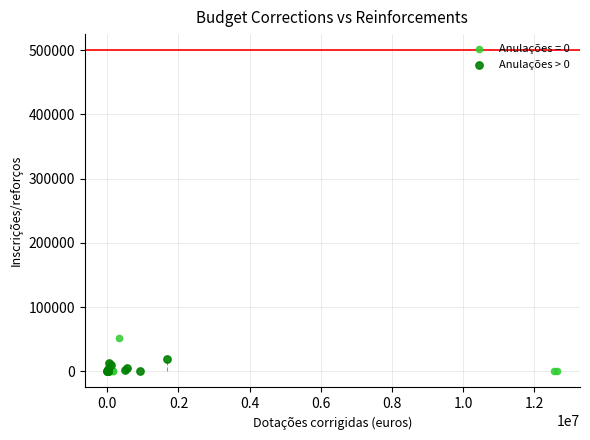

Which series has the widest spread of Y values?

Anulações = 0